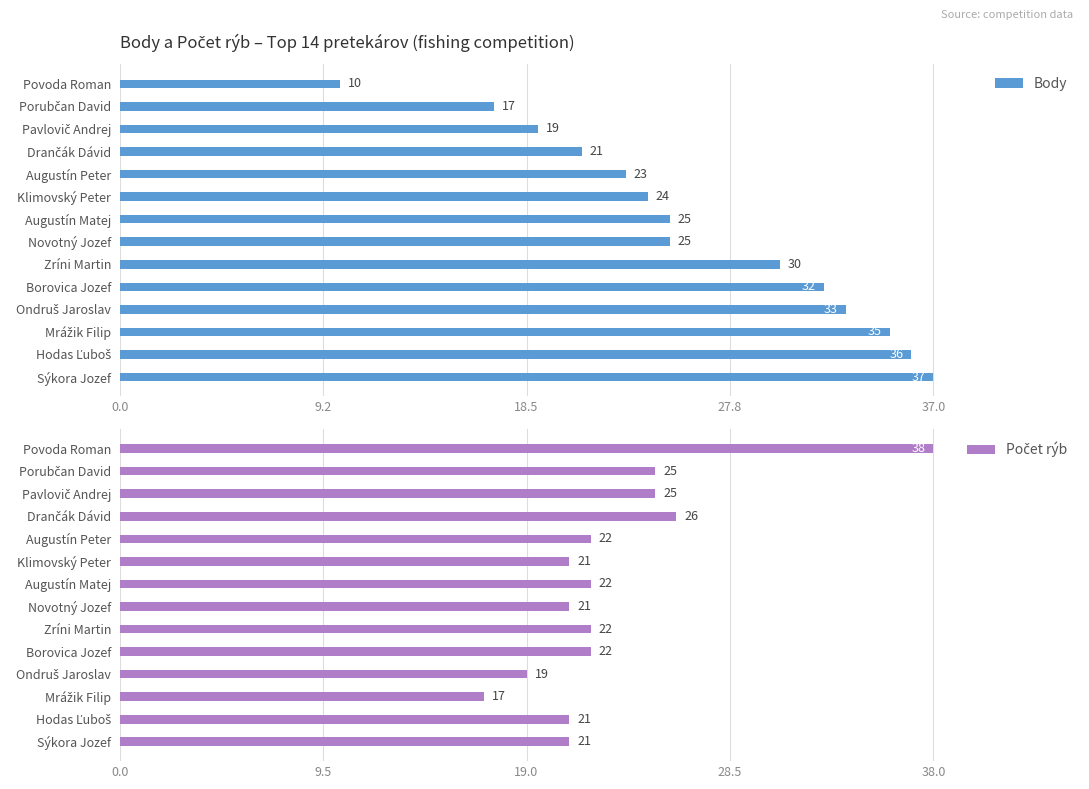

What are all the series names shown in the legend?

Body, Počet rýb